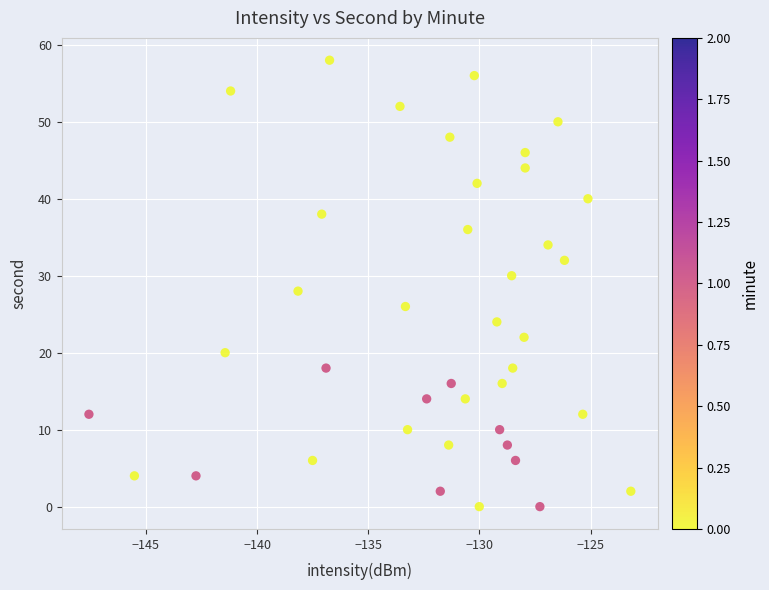

What is the range of Y values (max minus min)?

58